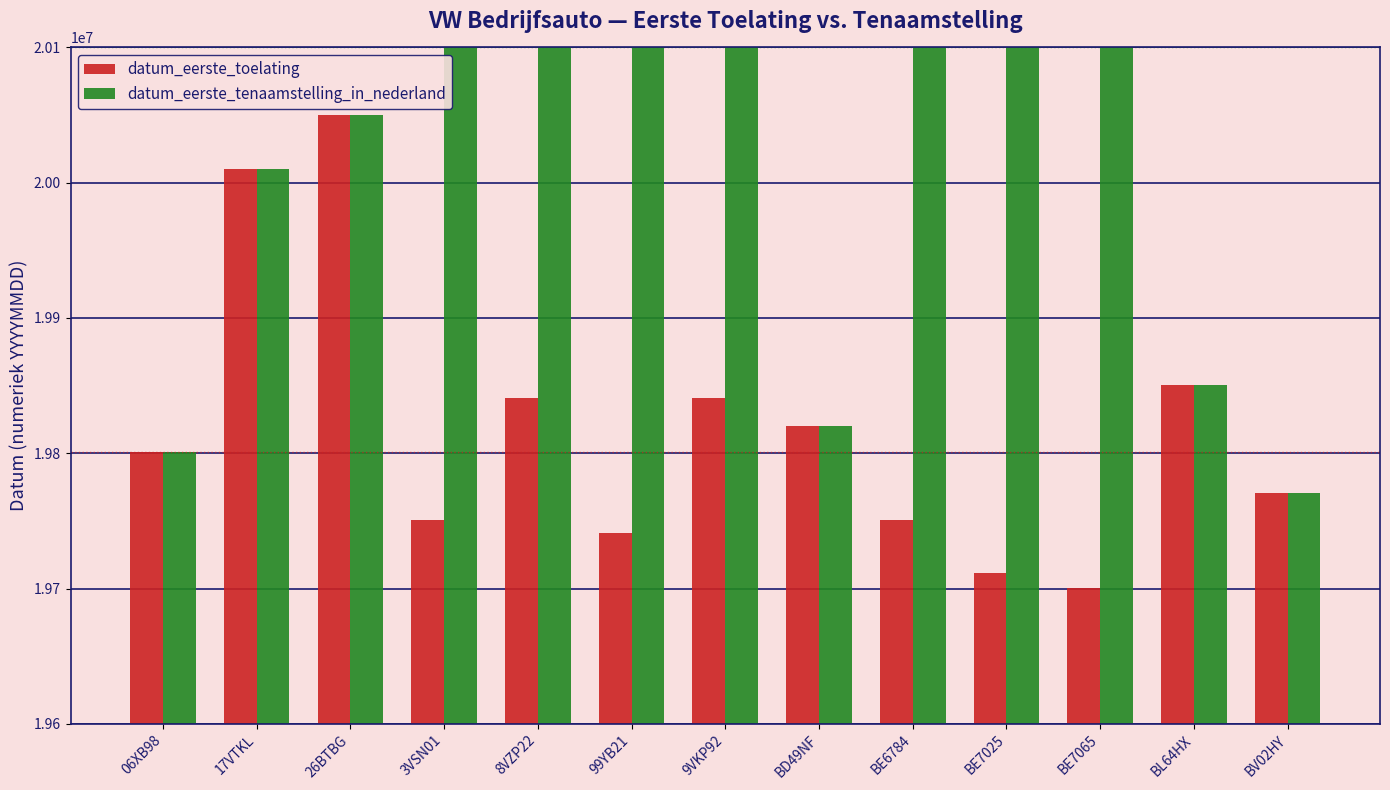

Which label corresponds to the smallest value in the chart?

BE7065